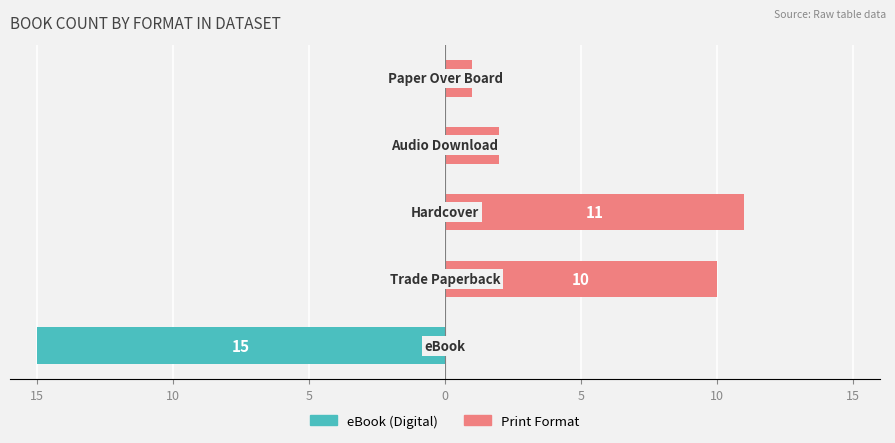

Reading left to right, transcribe all the data shown in this chart.

eBook (Digital): 15=-15	10=0	5=0	0=0	5=0
Print Format: 15=0	10=10	5=11	0=2	5=1